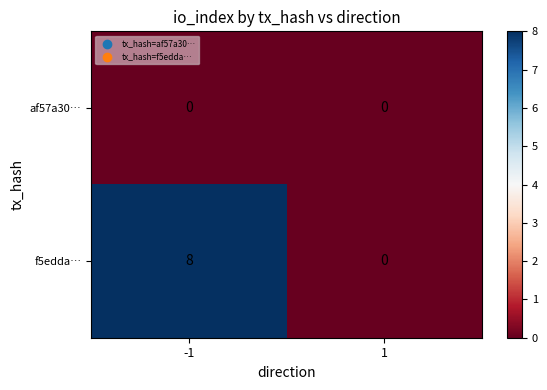

Reading left to right, extract all data points from this chart.

af57a30…: -1=0	1=0
f5edda…: -1=8	1=0